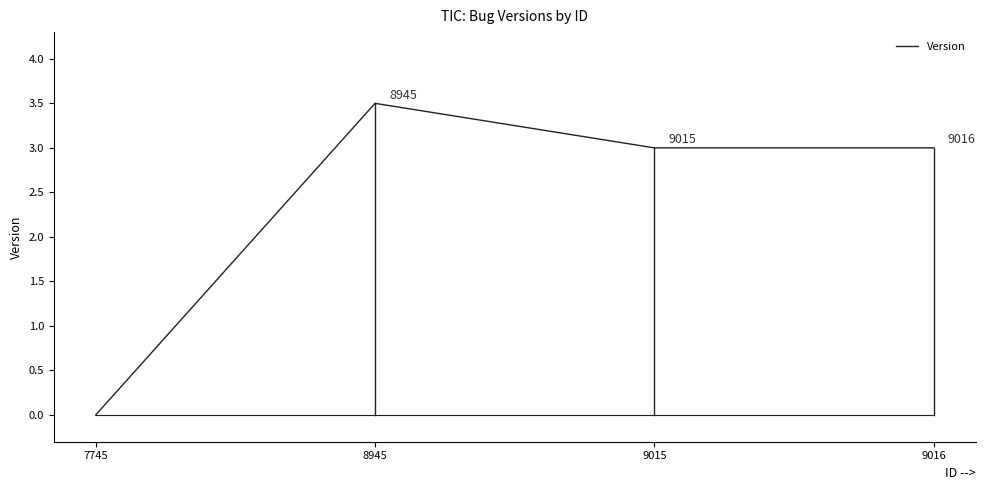

Does the chart have visible grid lines?

No